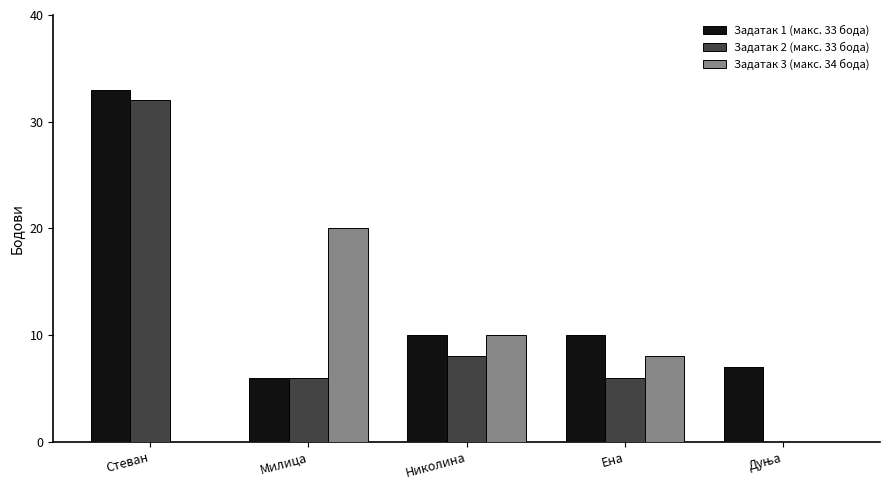

What is the maximum value for Задатак 3 (макс. 34 бода)?

20